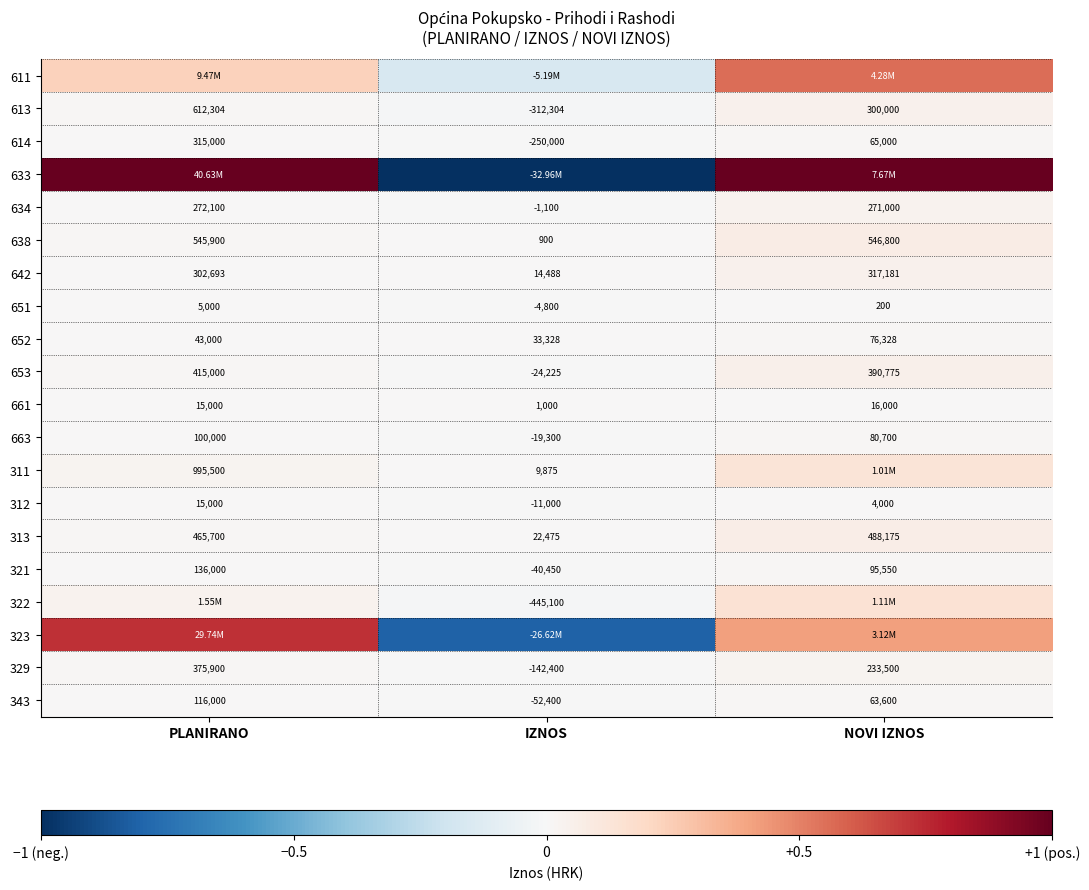

Which category has the highest value in the 613 series?

PLANIRANO